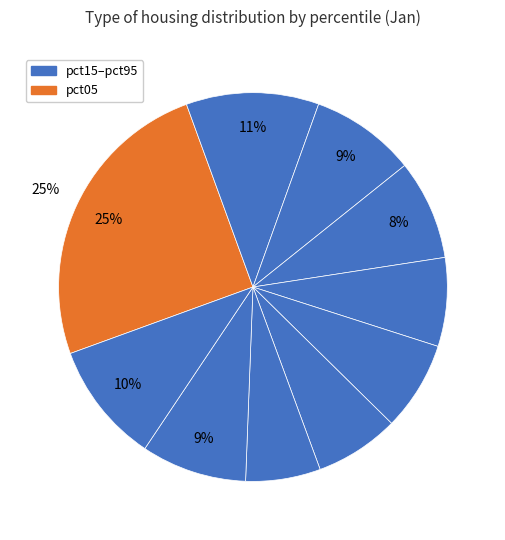

Which slice is the smallest?

pct75